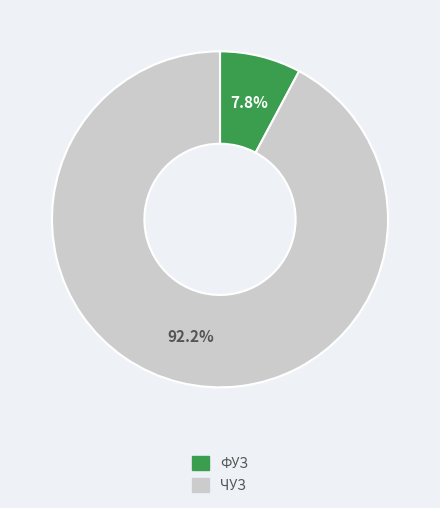

What is the total percentage of ФУЗ and ЧУЗ?

100.0%